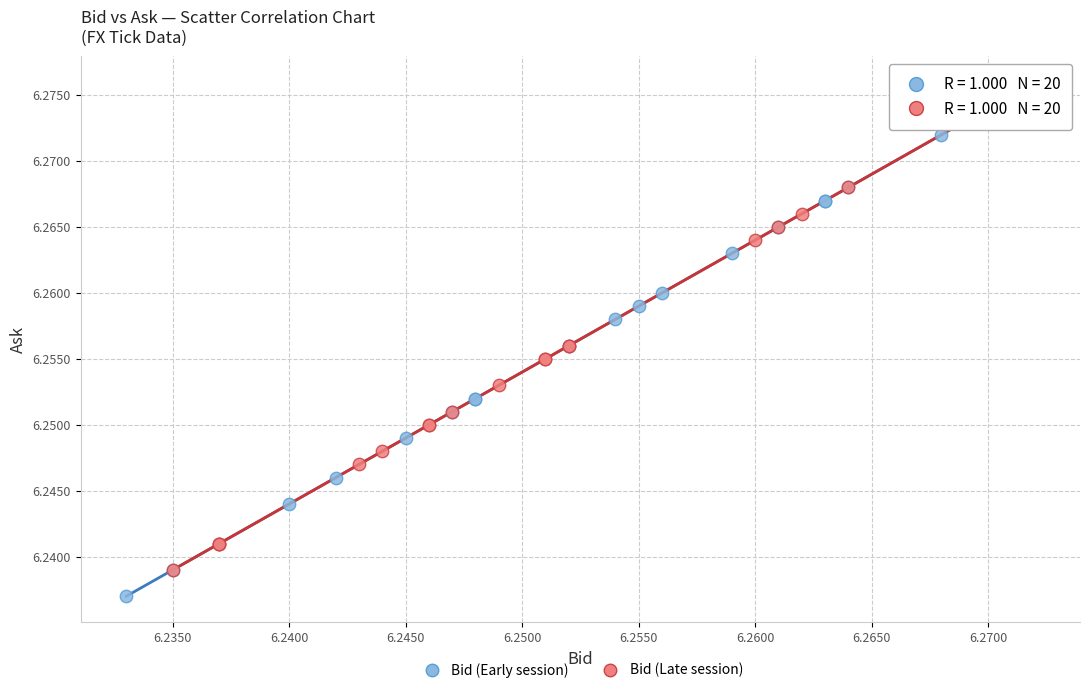

Which series reaches the maximum Y coordinate?

Bid (Late session)